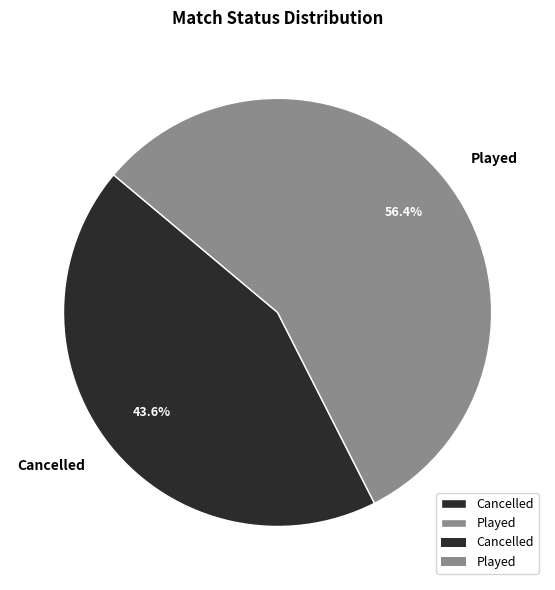

Combined, what portion of the pie is Cancelled and Played?

100.0%